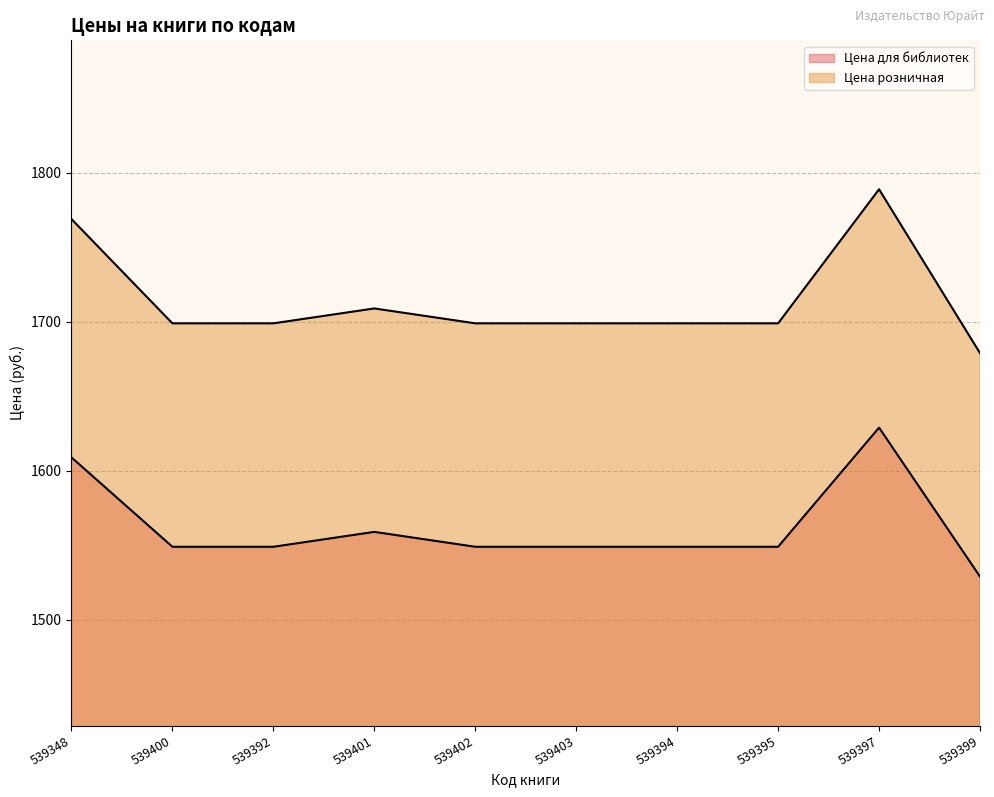

What are all the series names shown in the legend?

Цена для библиотек, Цена розничная